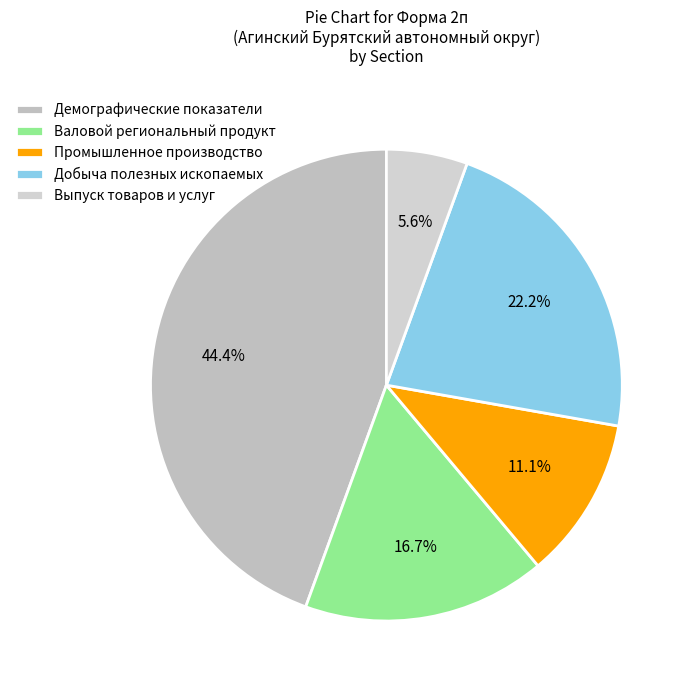

To the nearest percent, what percentage of the pie is Добыча полезных ископаемых?

22%